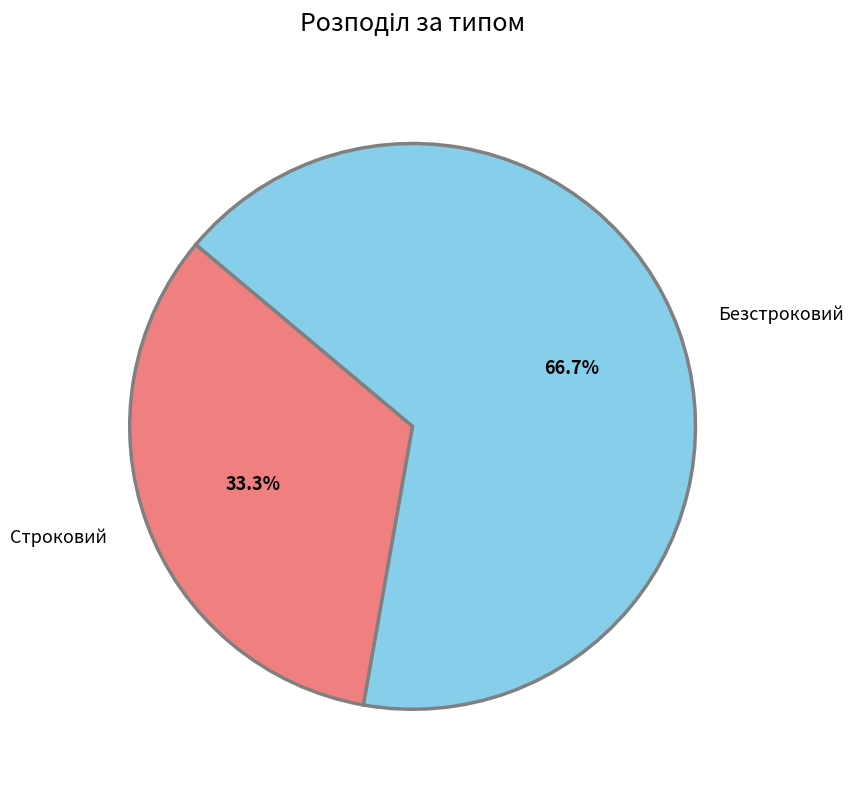

What percentage do Строковий and Безстроковий together represent?

100.0%